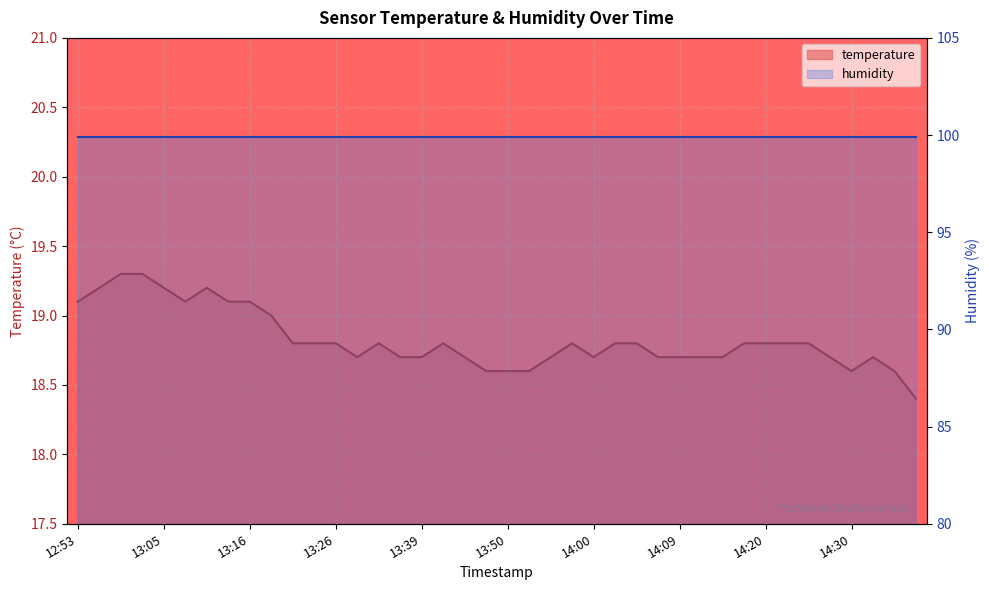

List the labels in order of value, smallest first.

14:38, 13:47, 13:50, 13:52, 14:30, 14:35, 13:31, 13:37, 13:39, 13:44, 13:54, 14:00, 14:07, 14:09, 14:12, 14:15, 14:28, 14:33, 13:21, 13:24, 13:26, 13:34, 13:42, 13:57, 14:02, 14:05, 14:18, 14:20, 14:22, 14:25, 13:18, 12:53, 13:08, 13:13, 13:16, 12:56, 13:05, 13:11, 12:58, 13:01